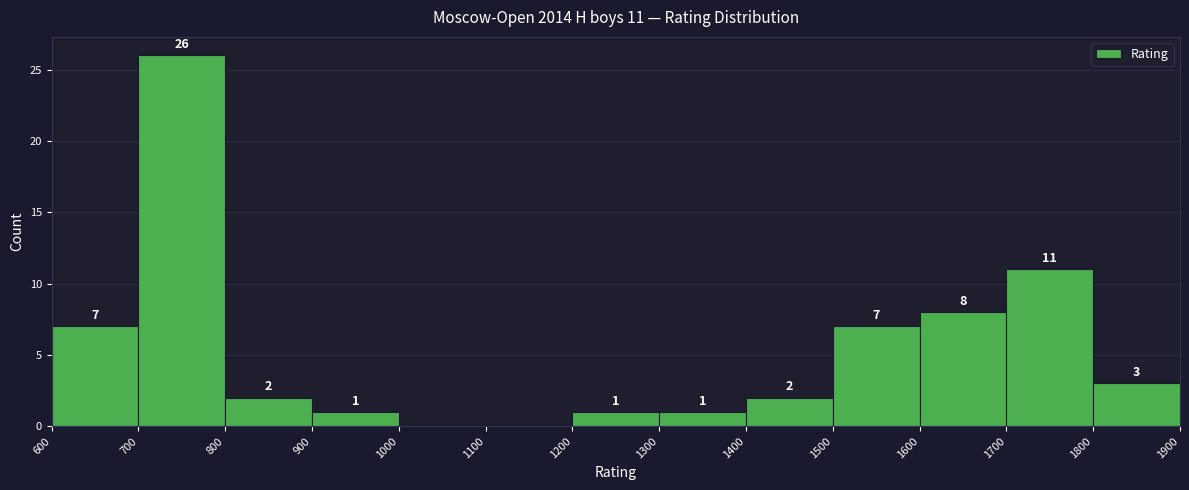

Over which range of the x-axis is the bar tallest?

700 to 800